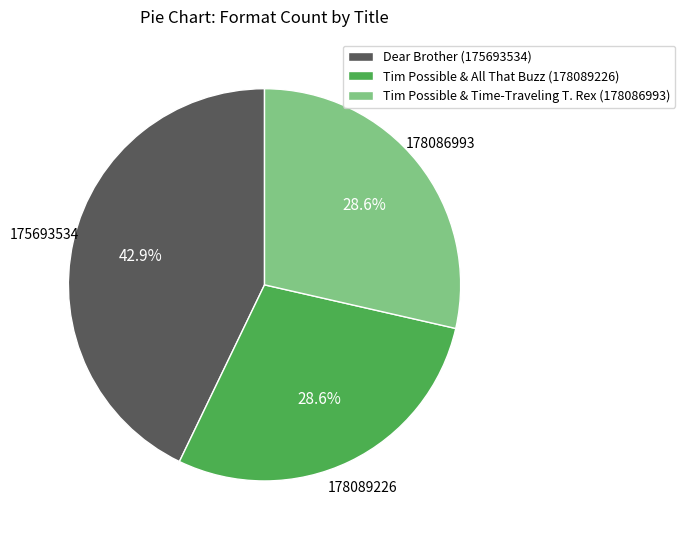

What is the largest slice in the pie chart?

Dear Brother (175693534)